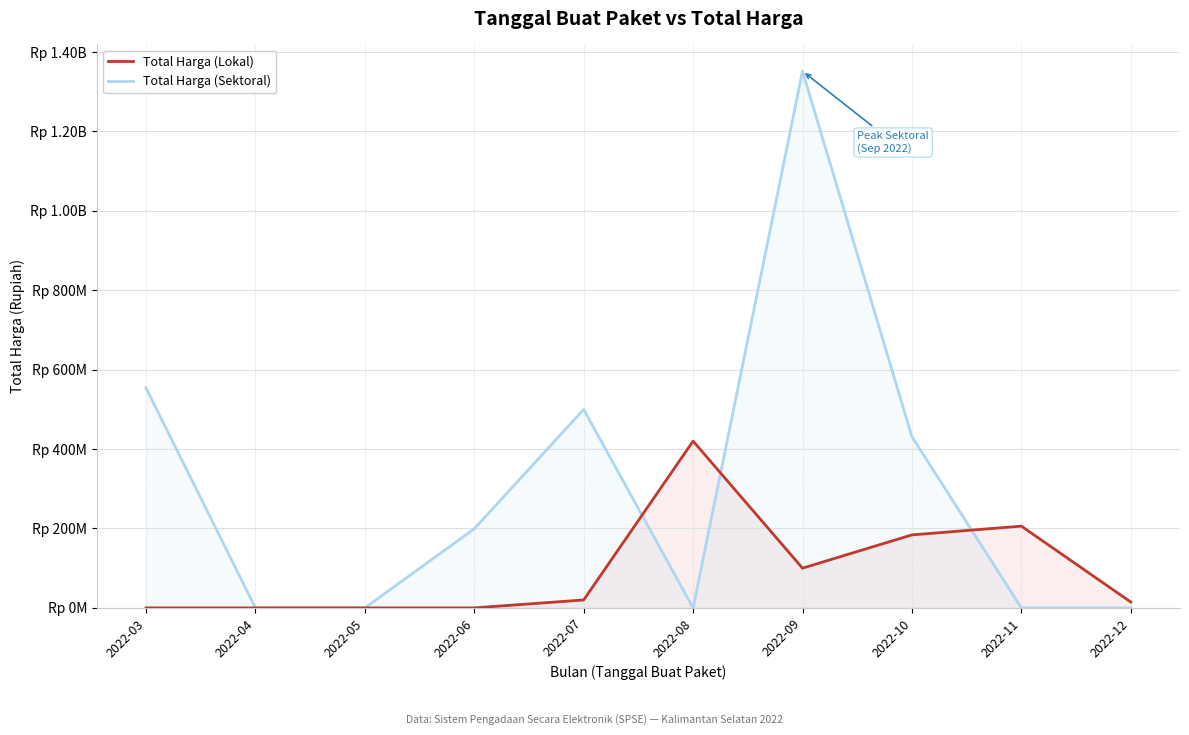

How many intersections are there between Total Harga (Lokal) and Total Harga (Sektoral)?

3